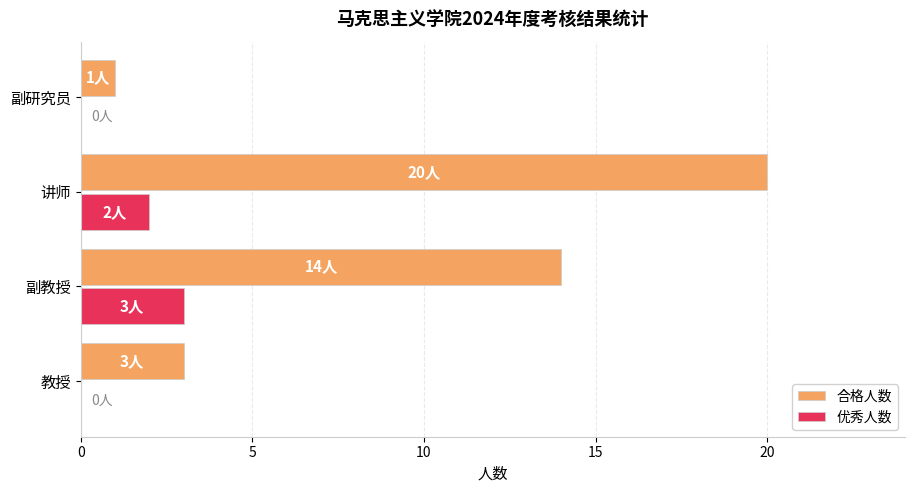

What is the total value across all series at 讲师?

22